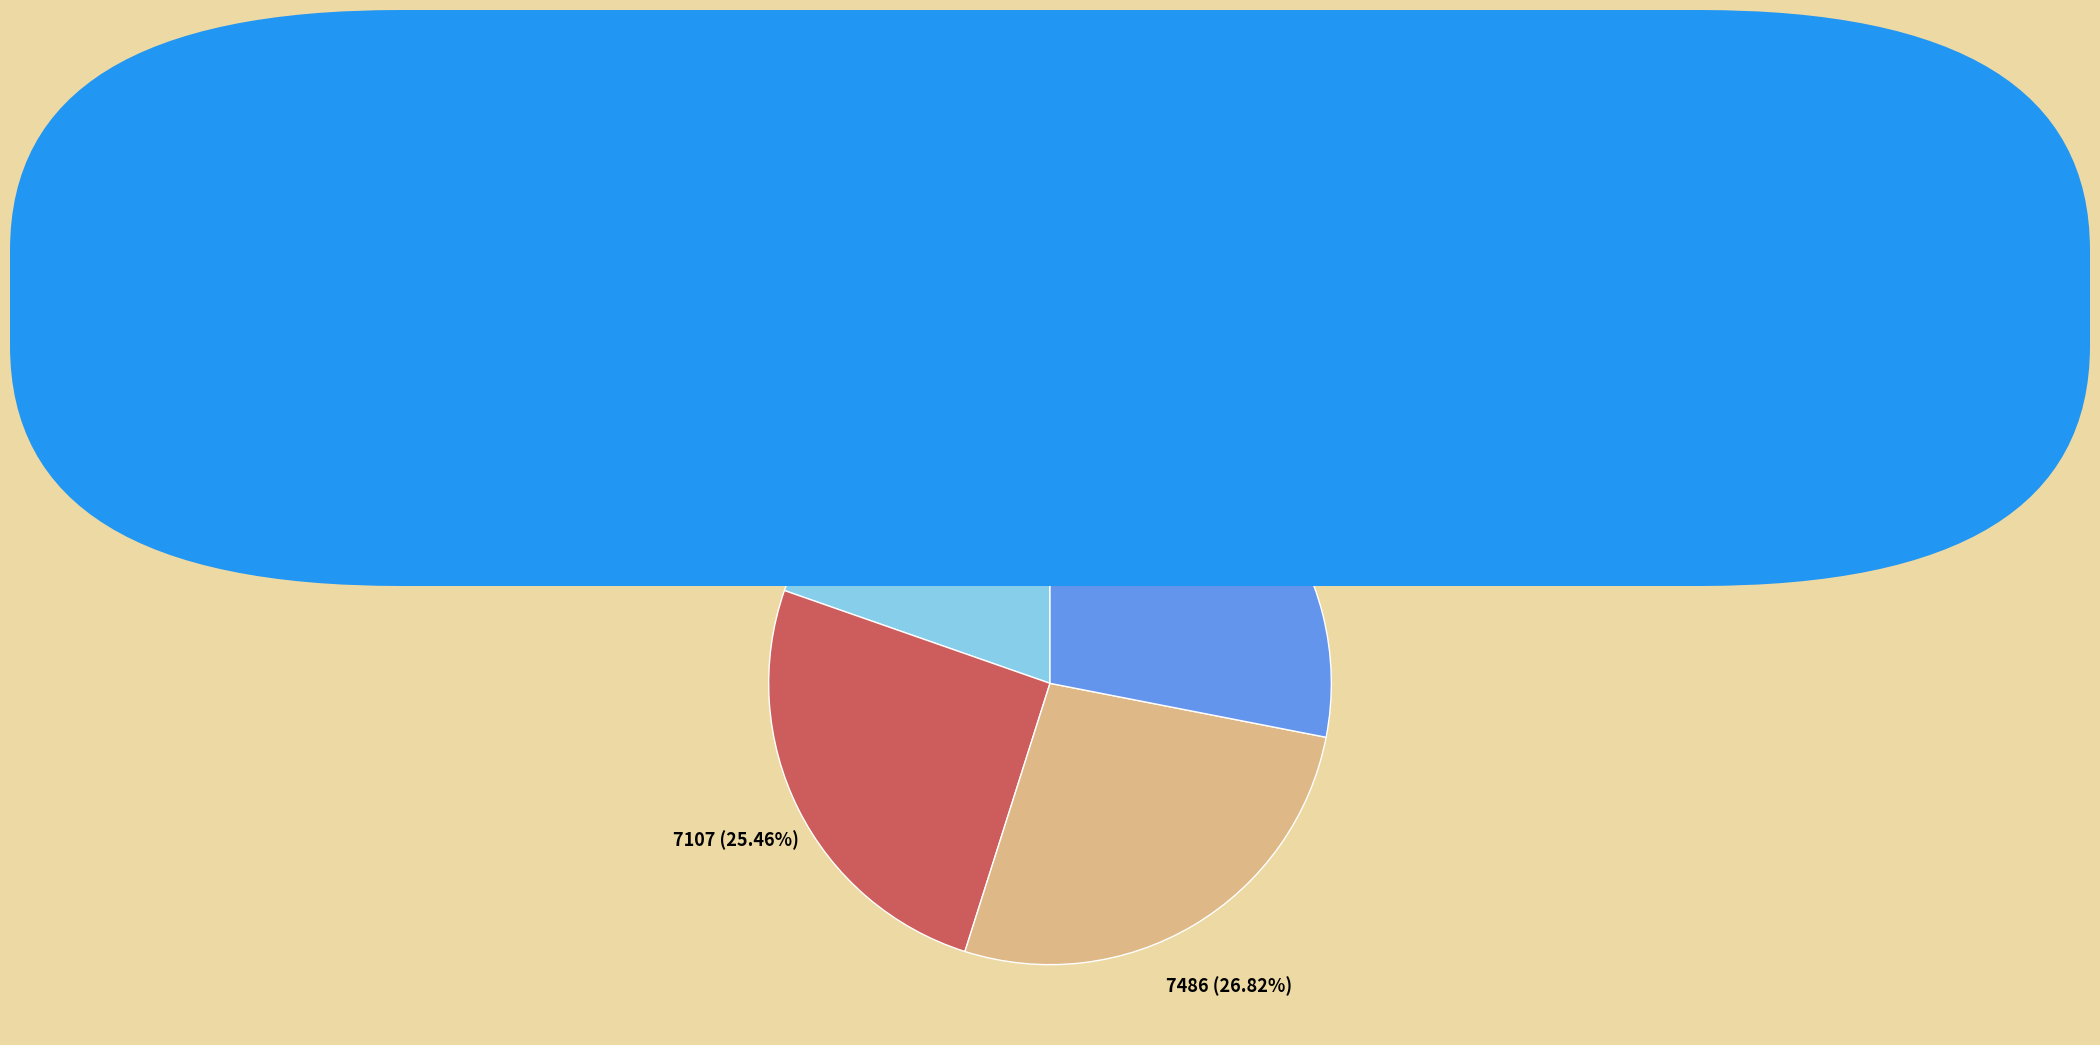

What percentage is NOT represented by 2013-06-27?

73.2%